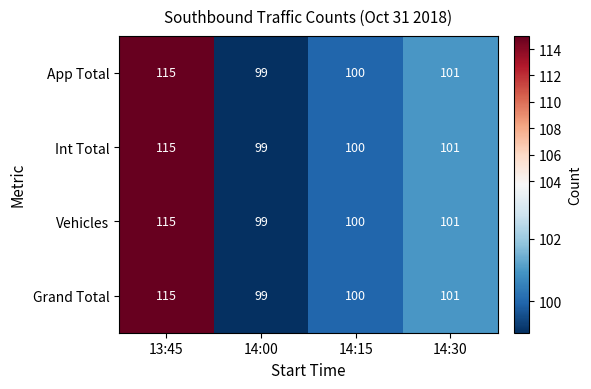

The App Total series shows 53 at 13:45. True or false?

False